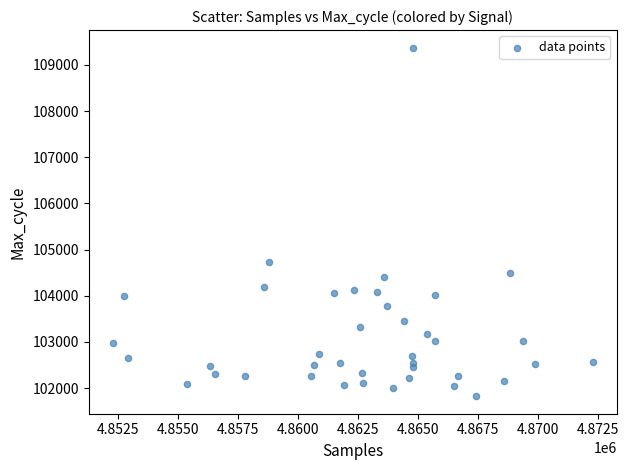

What Y value in the scatter plot is closest to 105599?

104735